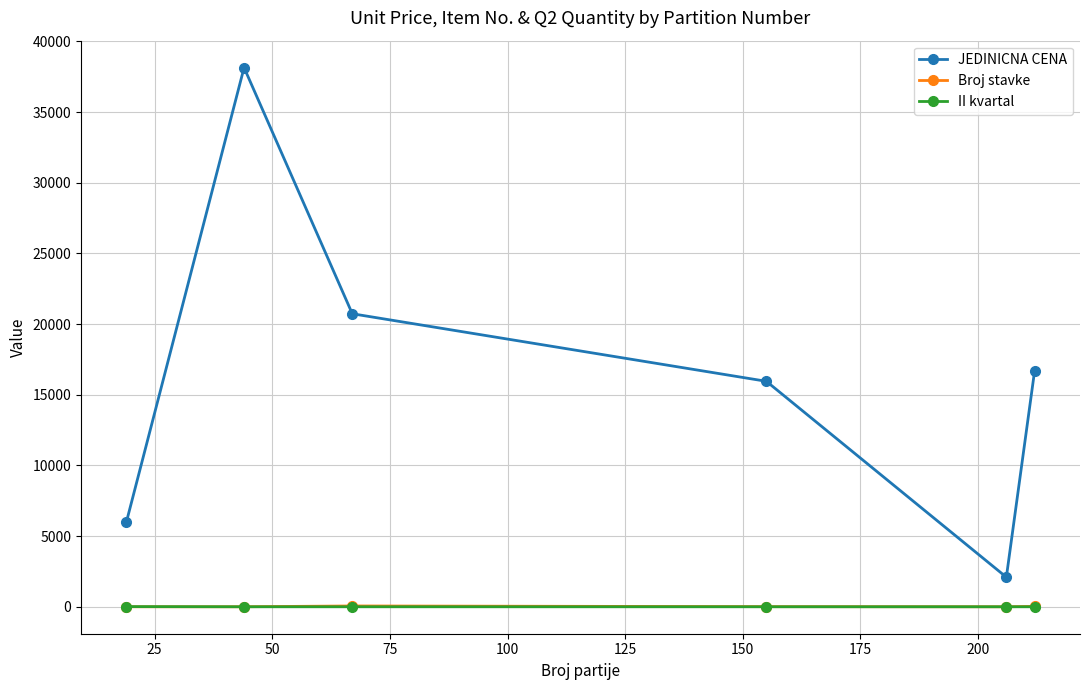

What are all the series names shown in the legend?

JEDINICNA CENA, Broj stavke, II kvartal